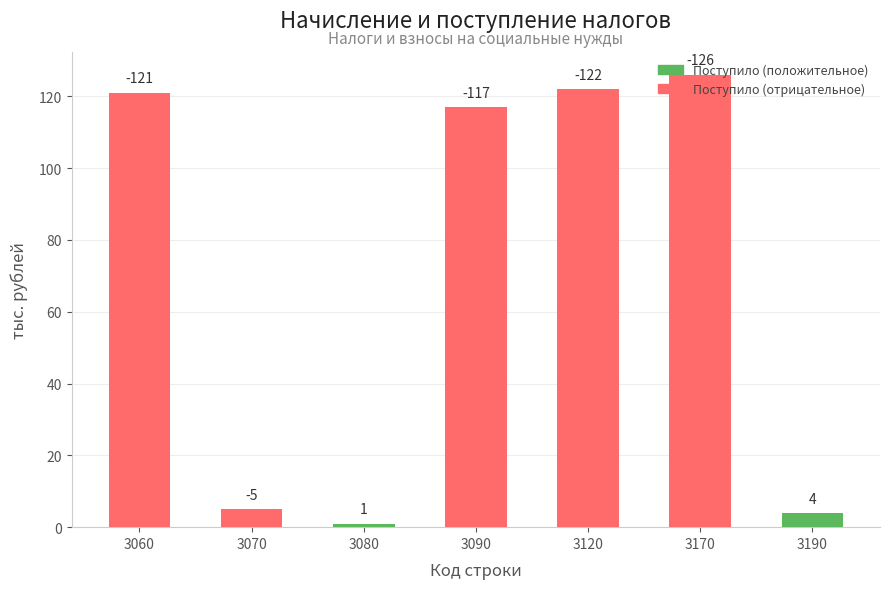

List the series in order of their peak value, highest first.

Поступило (отрицательное), Поступило (положительное)